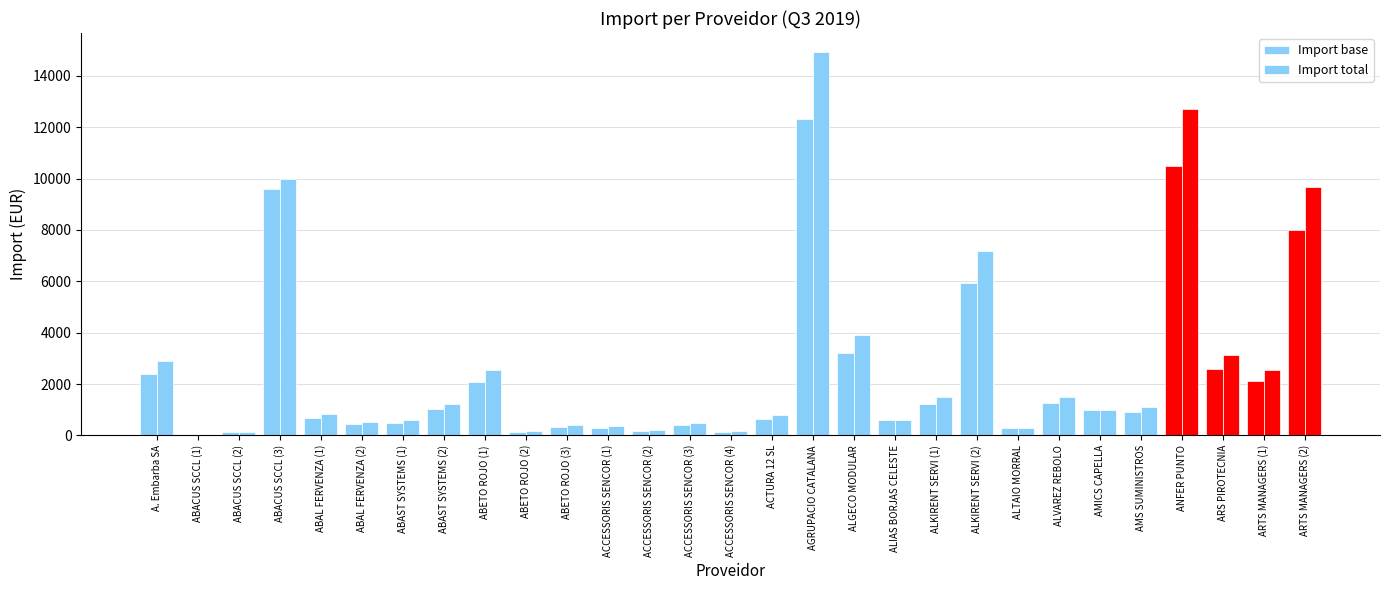

Which series has the largest total across all categories?

Import total